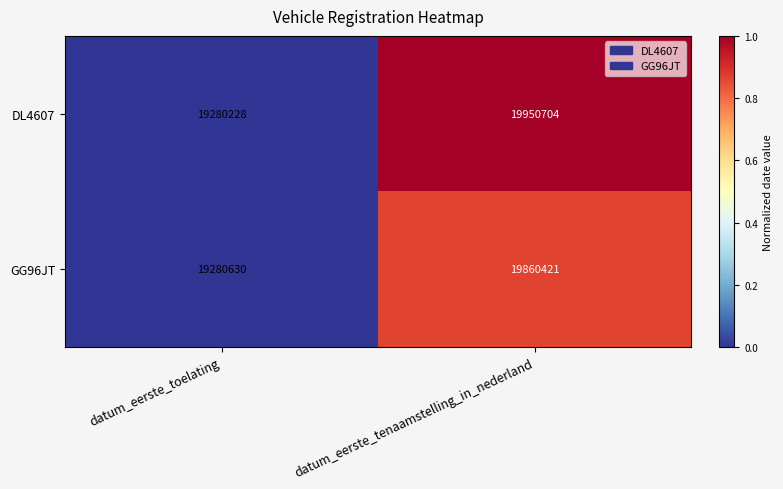

What is the sum of the DL4607 values at datum_eerste_toelating and datum_eerste_tenaamstelling_in_nederland?

39230932